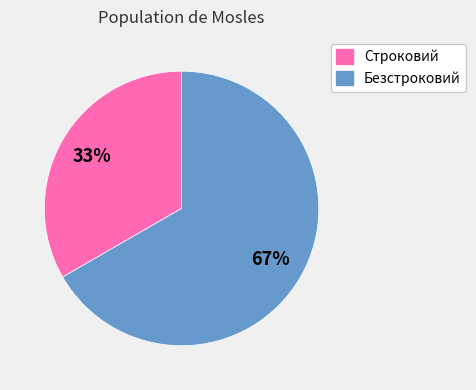

Rank the categories by value from lowest to highest.

Строковий, Безстроковий